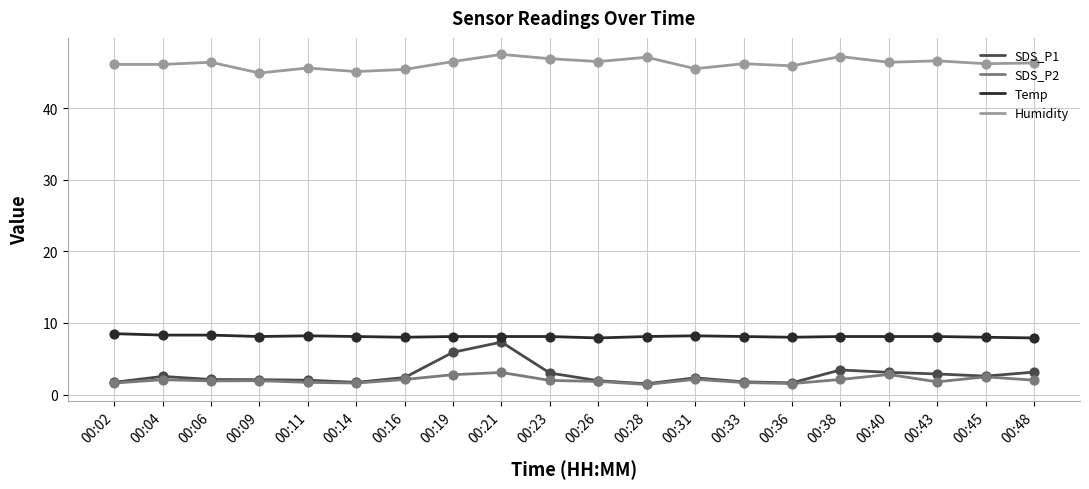

At which category is the sum across all series the highest?

00:21